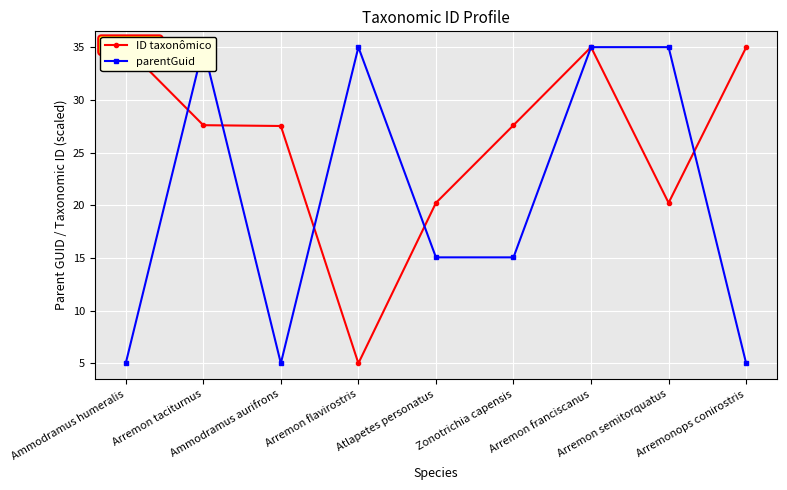

True or false: ID taxonômico and parentGuid intersect in this chart.

True